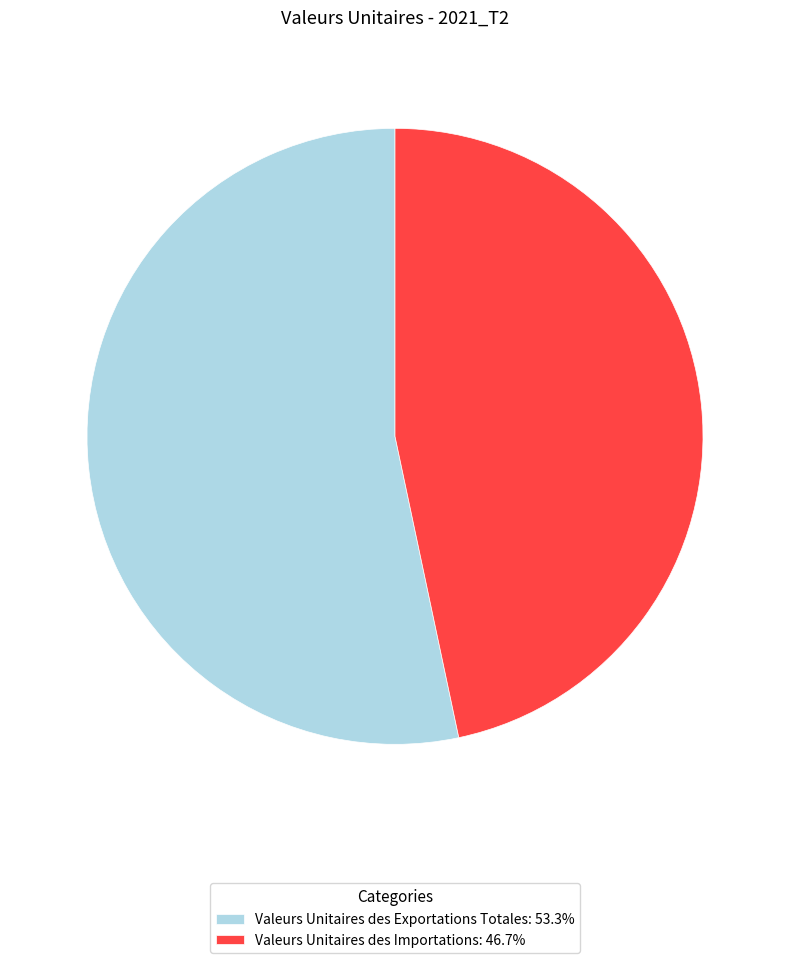

Which slice is the smallest?

Valeurs Unitaires des Importations